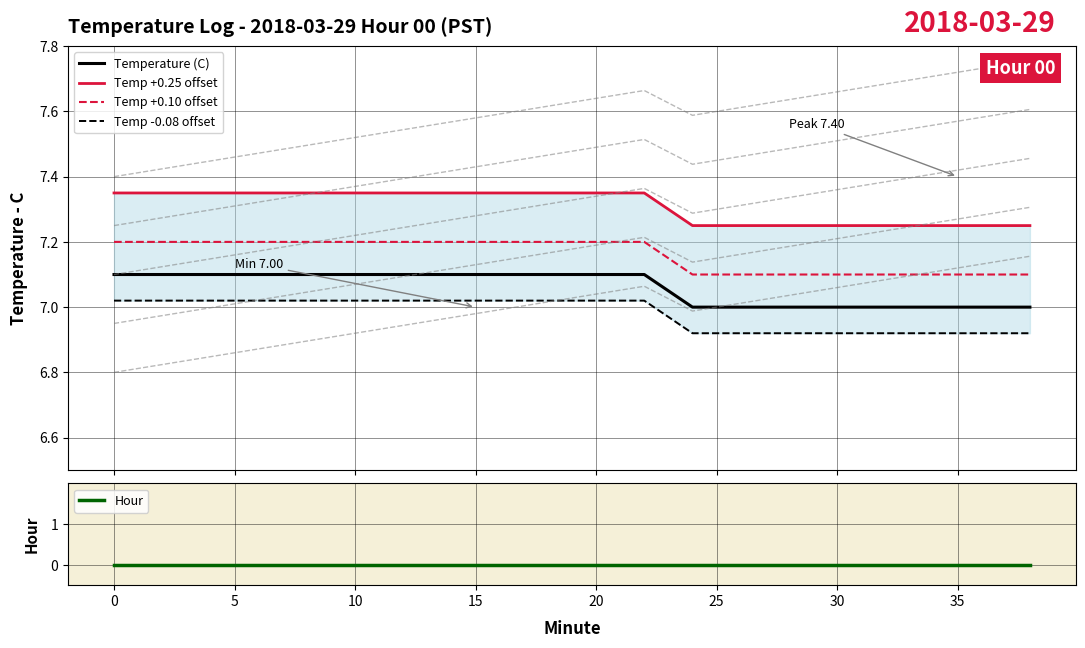

True or false: Temp -0.08 offset has more than 0 interior local peaks.

False